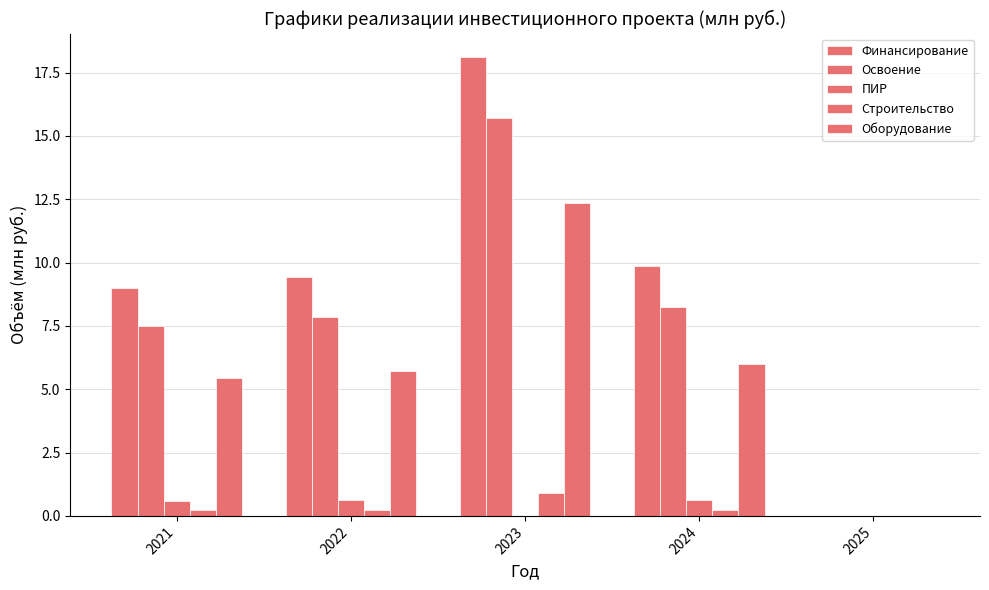

Which series changed the most between 2021 and 2022?

Финансирование